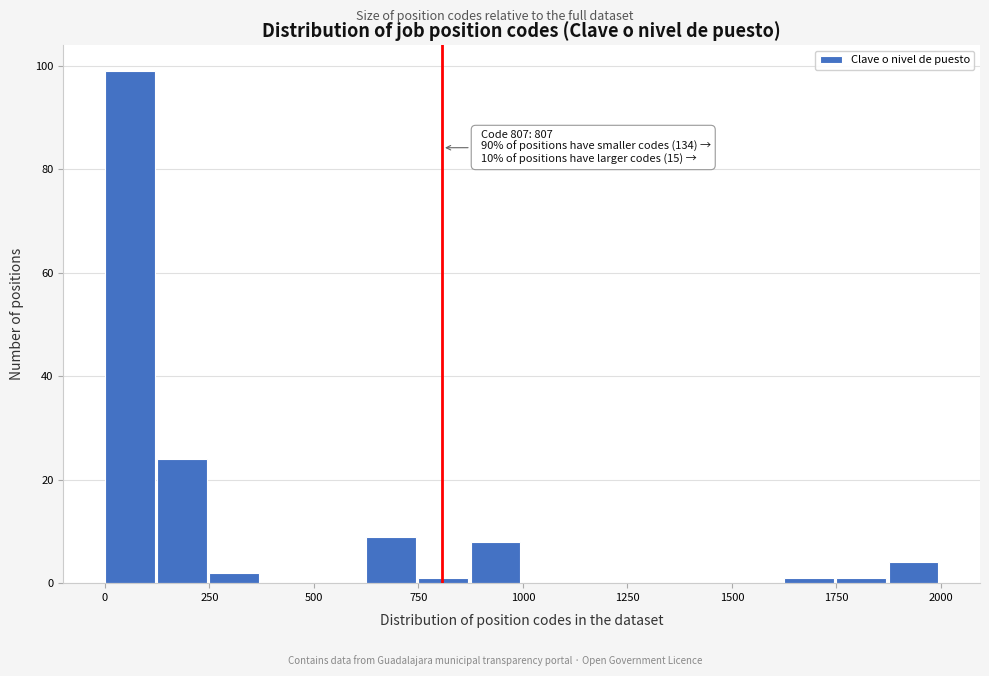

Around what value on the x-axis is the tallest bar? Give the approximate position of its centre, as read against the axis.

50